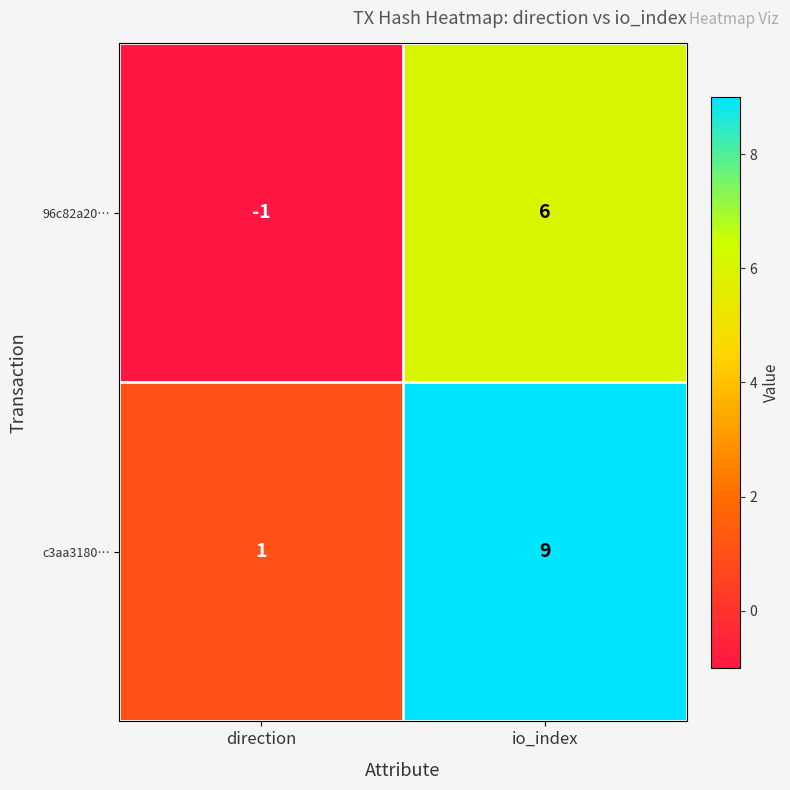

Where is 96c82a20… nearest to the value 2?

direction